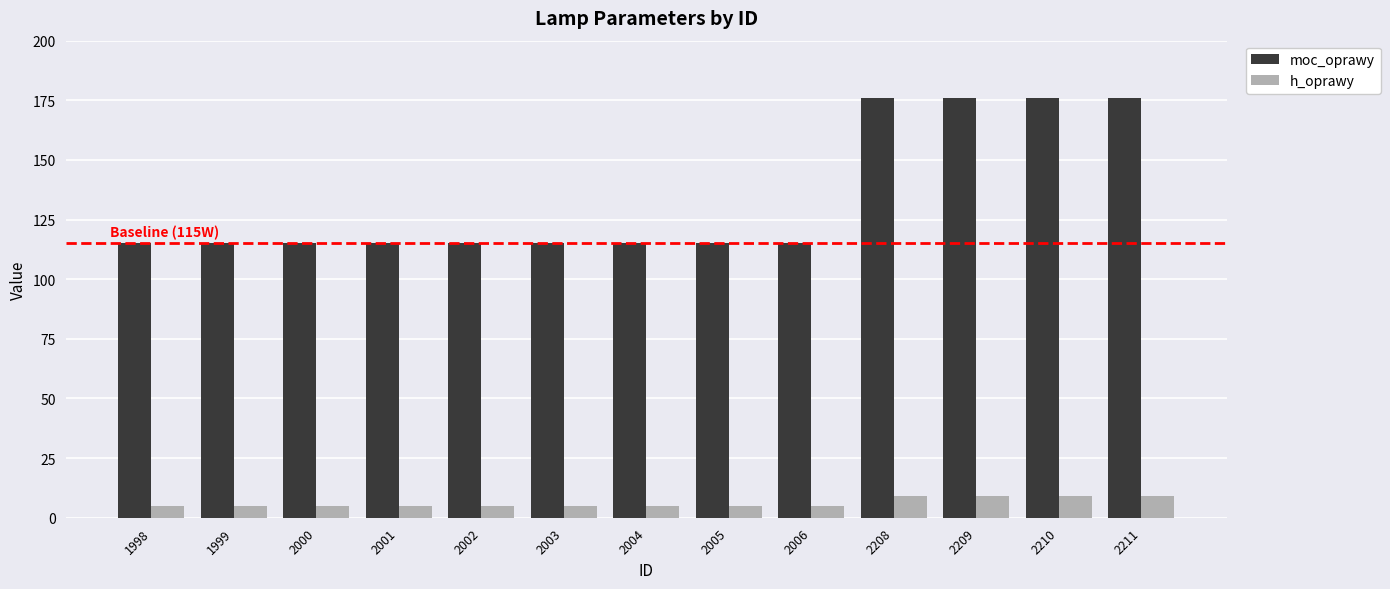

What is the value of the moc_oprawy bar at the 10th from the left?

176